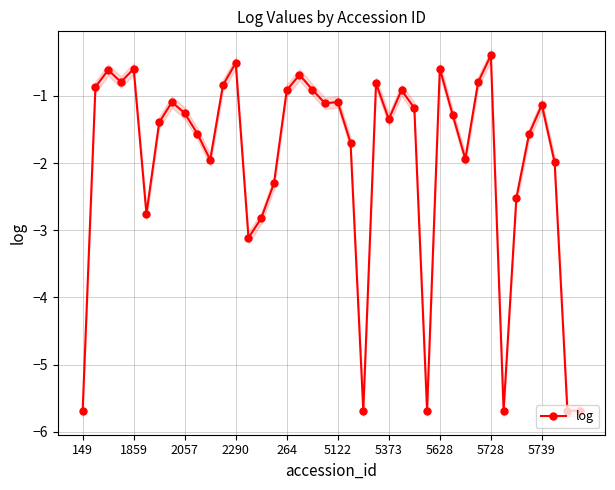

Is it true that the value at 19 is -1.8?

False